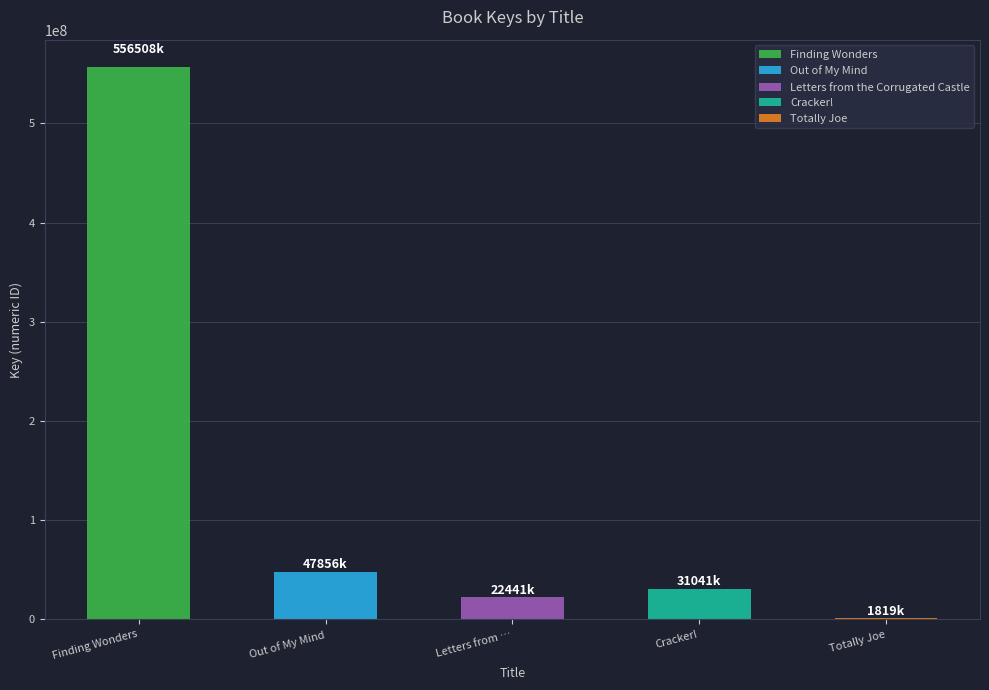

Which has a higher value, Totally Joe or Letters from …?

Totally Joe